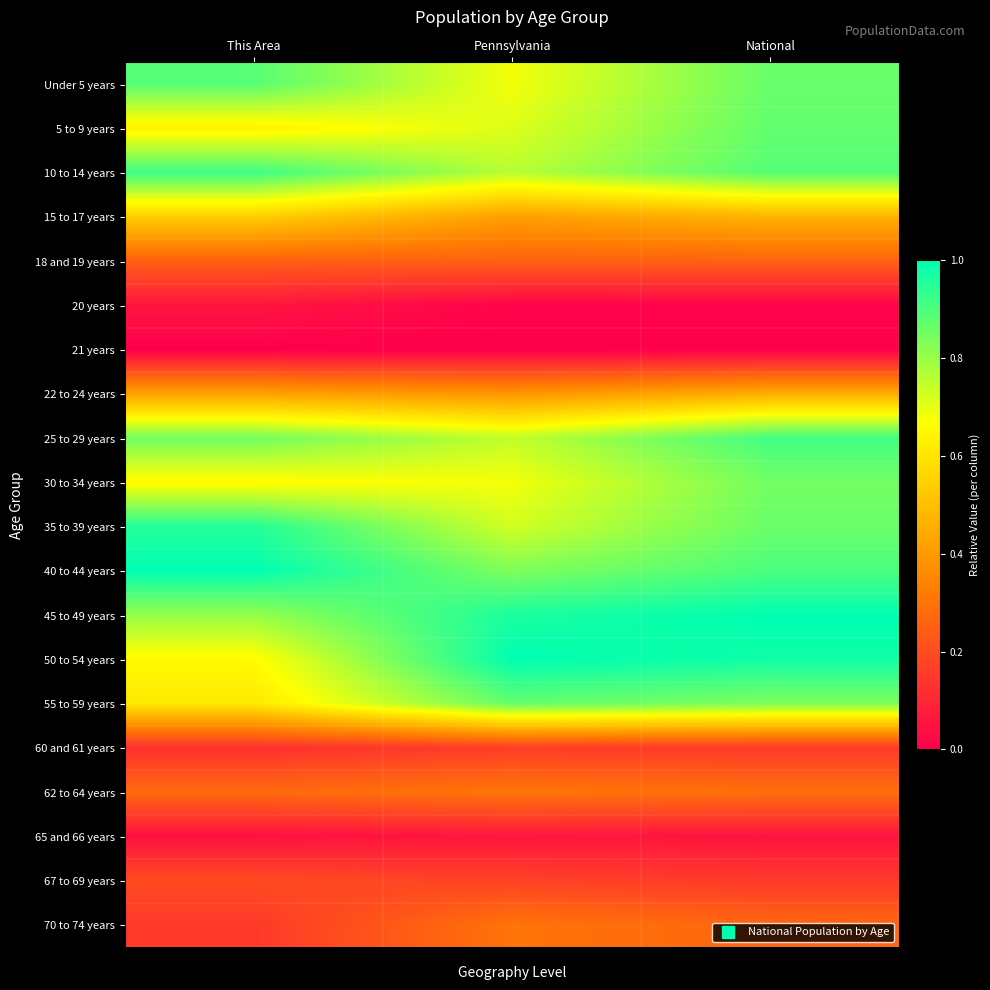

Reading left to right, list all the values displayed in this chart.

Under 5 years: This Area=0.9	Pennsylvania=0.7	National=0.9
5 to 9 years: This Area=0.6	Pennsylvania=0.7	National=0.9
10 to 14 years: This Area=0.9	Pennsylvania=0.8	National=0.9
15 to 17 years: This Area=0.5	Pennsylvania=0.4	National=0.5
18 and 19 years: This Area=0.3	Pennsylvania=0.3	National=0.3
20 years: This Area=0.1	Pennsylvania=0.0	National=0.0
21 years: This Area=0.0	Pennsylvania=0.0	National=0.0
22 to 24 years: This Area=0.4	Pennsylvania=0.4	National=0.5
25 to 29 years: This Area=0.9	Pennsylvania=0.7	National=0.9
30 to 34 years: This Area=0.7	Pennsylvania=0.7	National=0.9
35 to 39 years: This Area=1.0	Pennsylvania=0.7	National=0.9
40 to 44 years: This Area=1.0	Pennsylvania=0.8	National=0.9
45 to 49 years: This Area=0.8	Pennsylvania=1.0	National=1.0
50 to 54 years: This Area=0.7	Pennsylvania=1.0	National=1.0
55 to 59 years: This Area=0.6	Pennsylvania=0.9	National=0.8
60 and 61 years: This Area=0.1	Pennsylvania=0.2	National=0.2
62 to 64 years: This Area=0.3	Pennsylvania=0.3	National=0.3
65 and 66 years: This Area=0.0	Pennsylvania=0.1	National=0.1
67 to 69 years: This Area=0.2	Pennsylvania=0.2	National=0.2
70 to 74 years: This Area=0.1	Pennsylvania=0.3	National=0.3